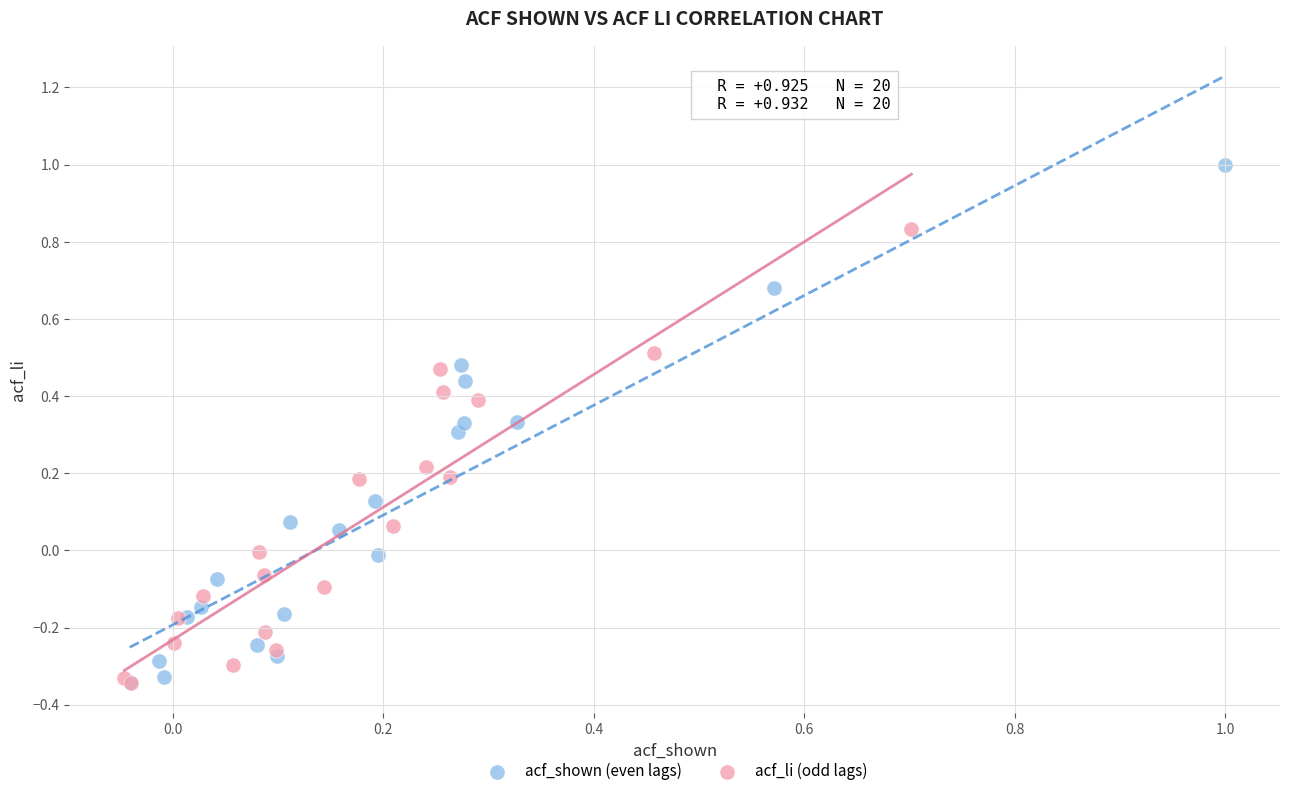

Which series has the widest spread of Y values?

acf_shown (even lags)